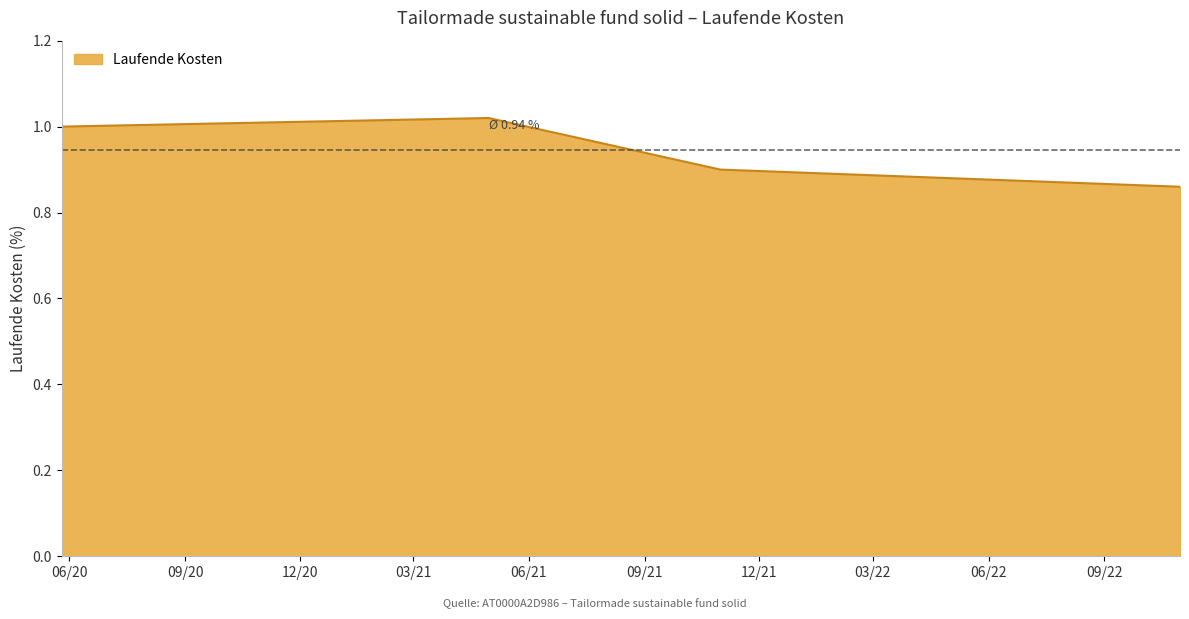

True or false: there are more than 2 points higher than both neighbors.

False